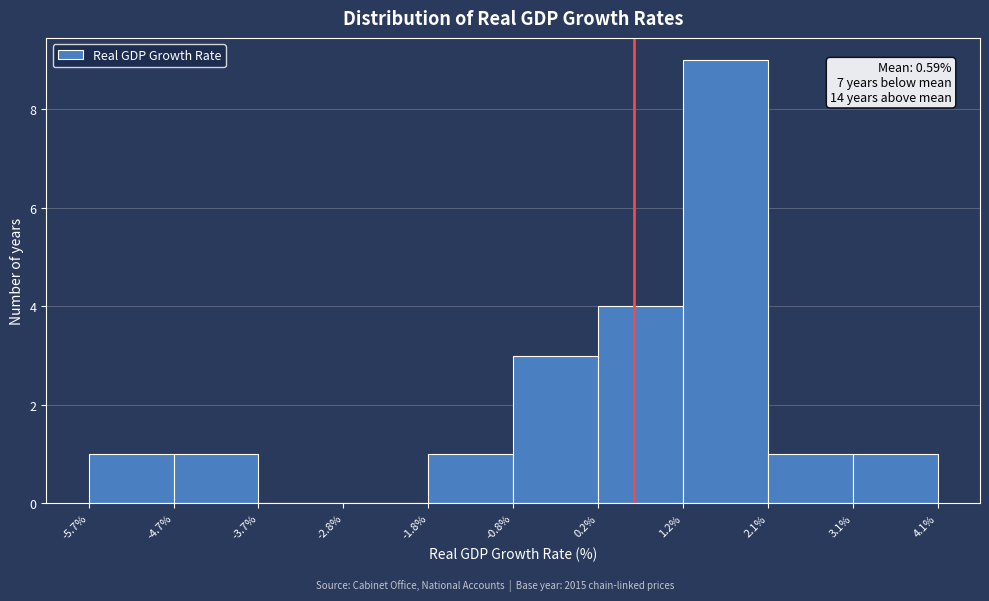

Over which range of the x-axis is the bar tallest?

1.2% to 2.1%